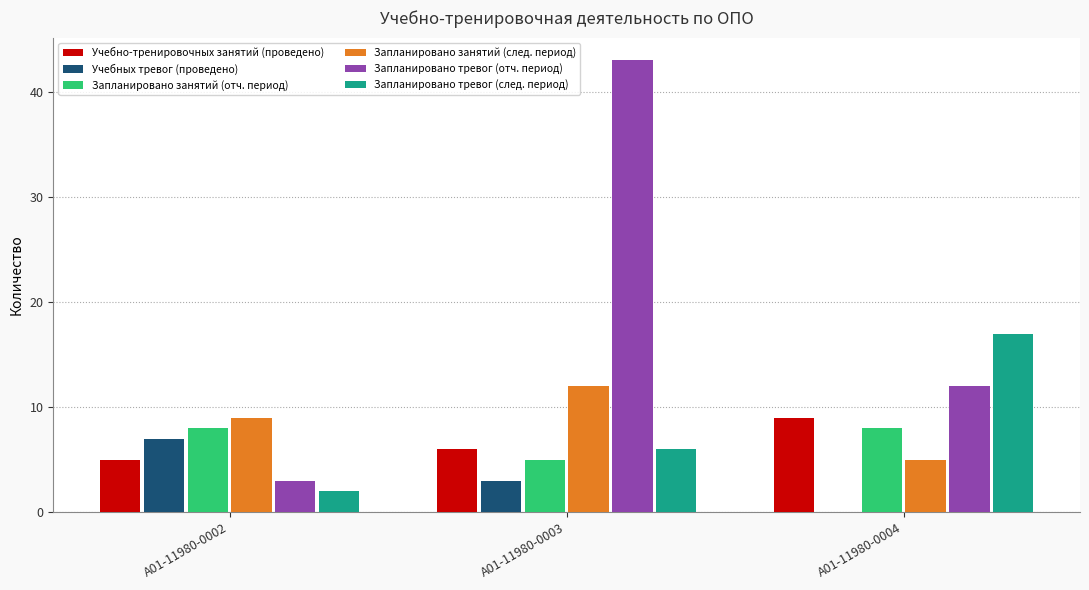

What is the spread (max minus min) of values at А01-11980-0004?

17